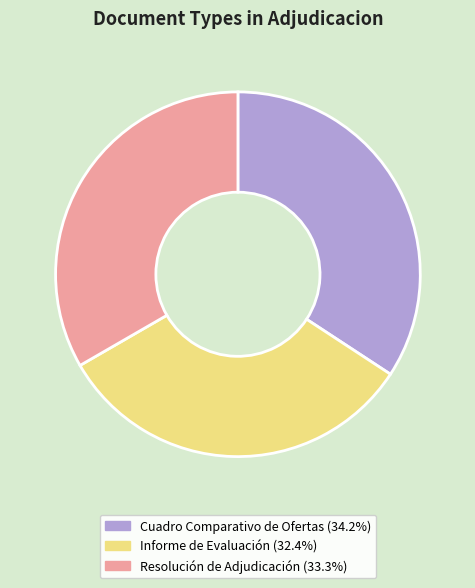

Is there any slice that represents more than half of the pie?

No